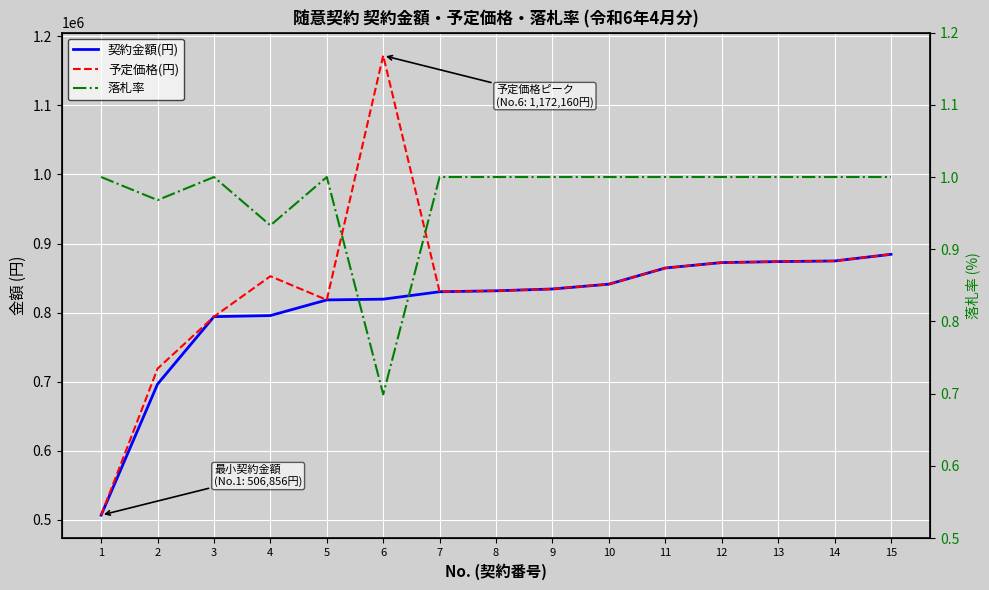

The value of 契約金額(円) at 10 is 1199459.5. True or false?

False